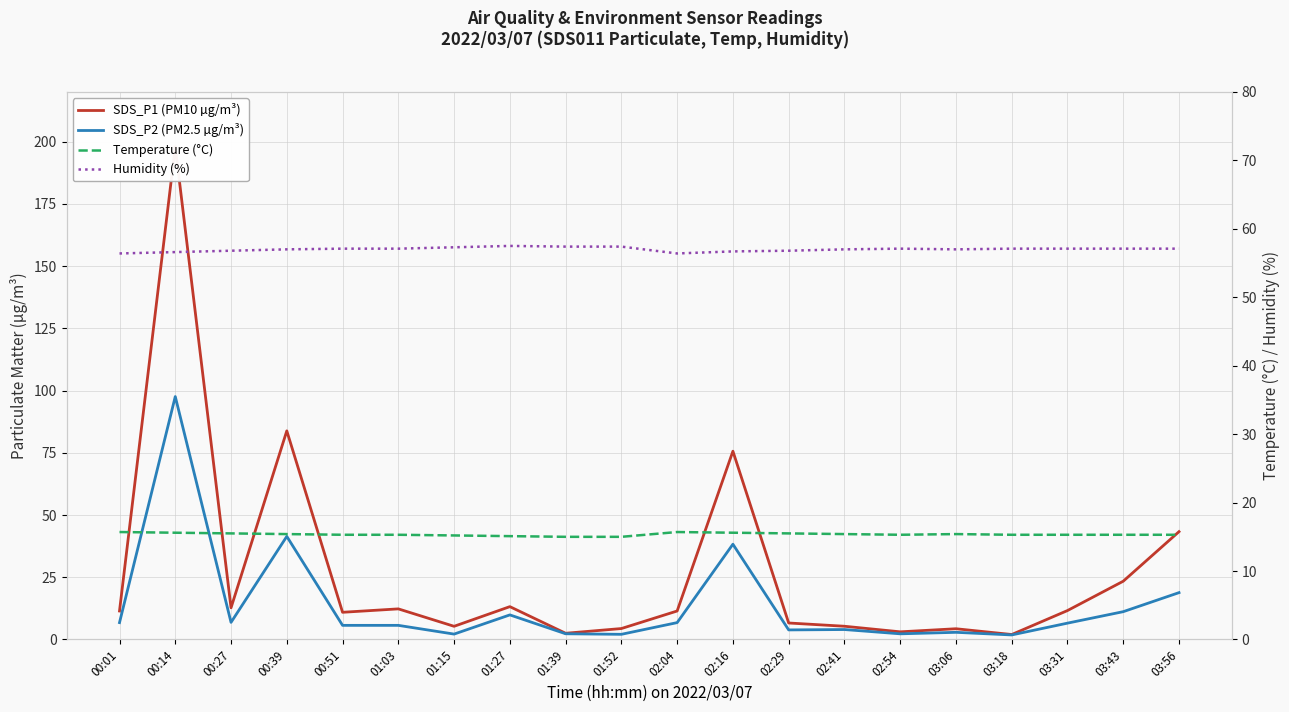

How many data points does each series have?

20